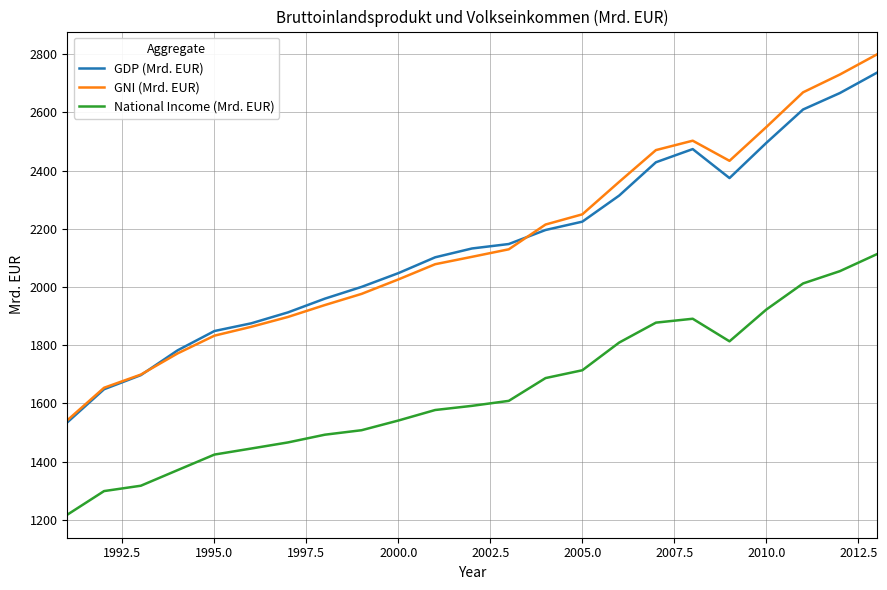

Which series has the largest range (max minus min)?

GNI (Mrd. EUR)